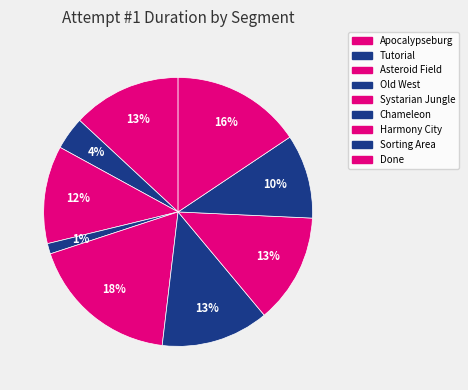

Is it true that Asteroid Field is 12% of the pie?

True